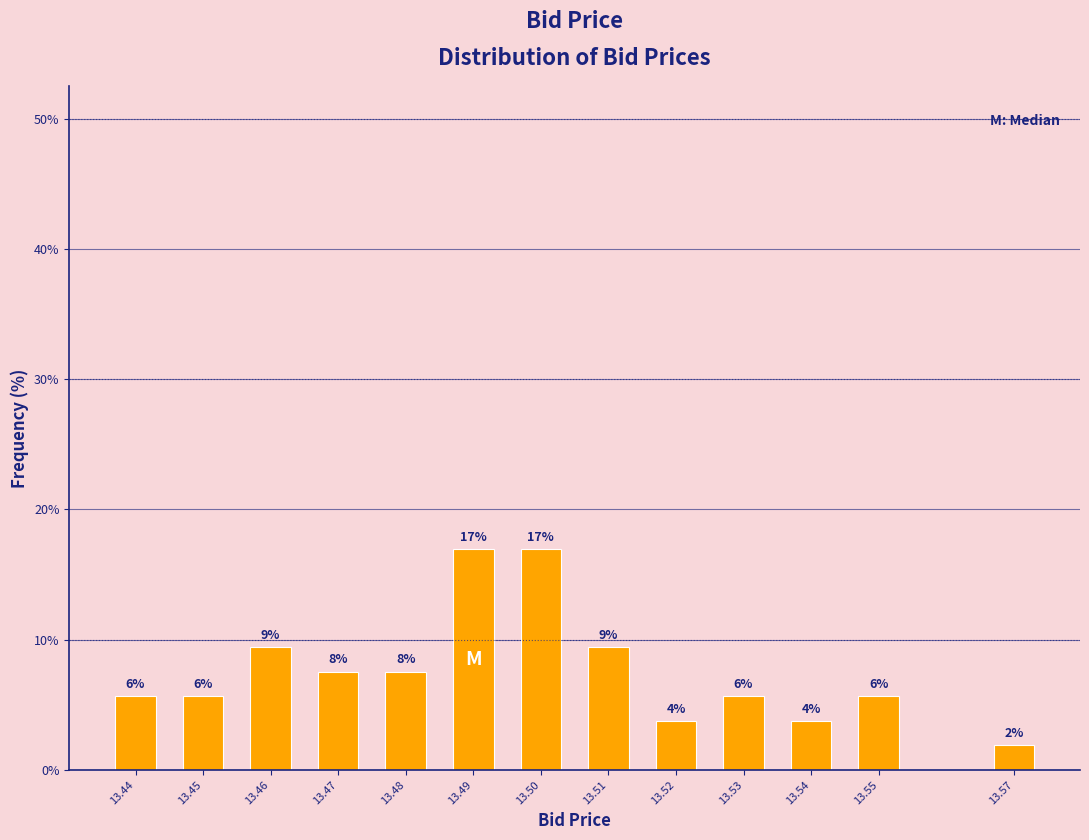

Does the chart contain any negative values?

No